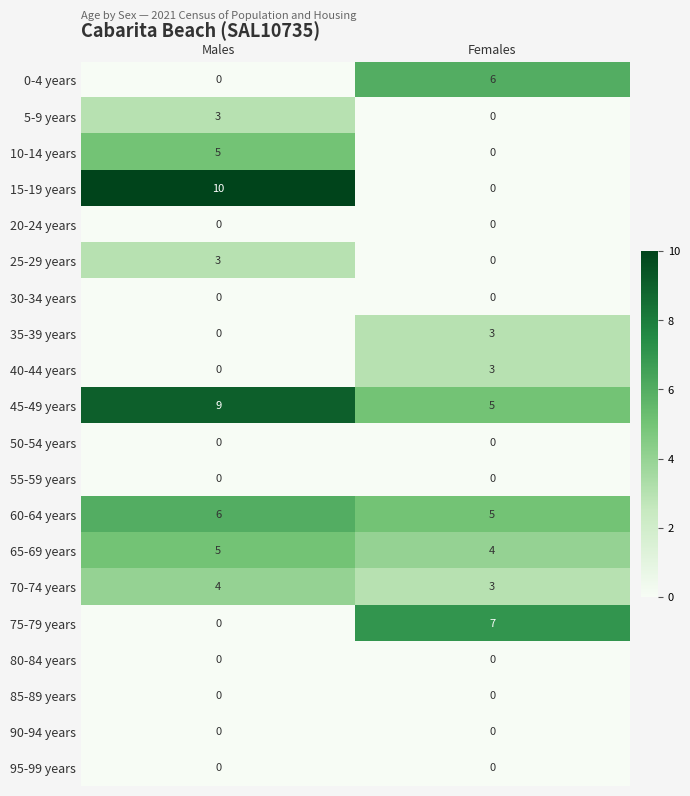

Which category has the lowest value in the 10-14 years series?

Females